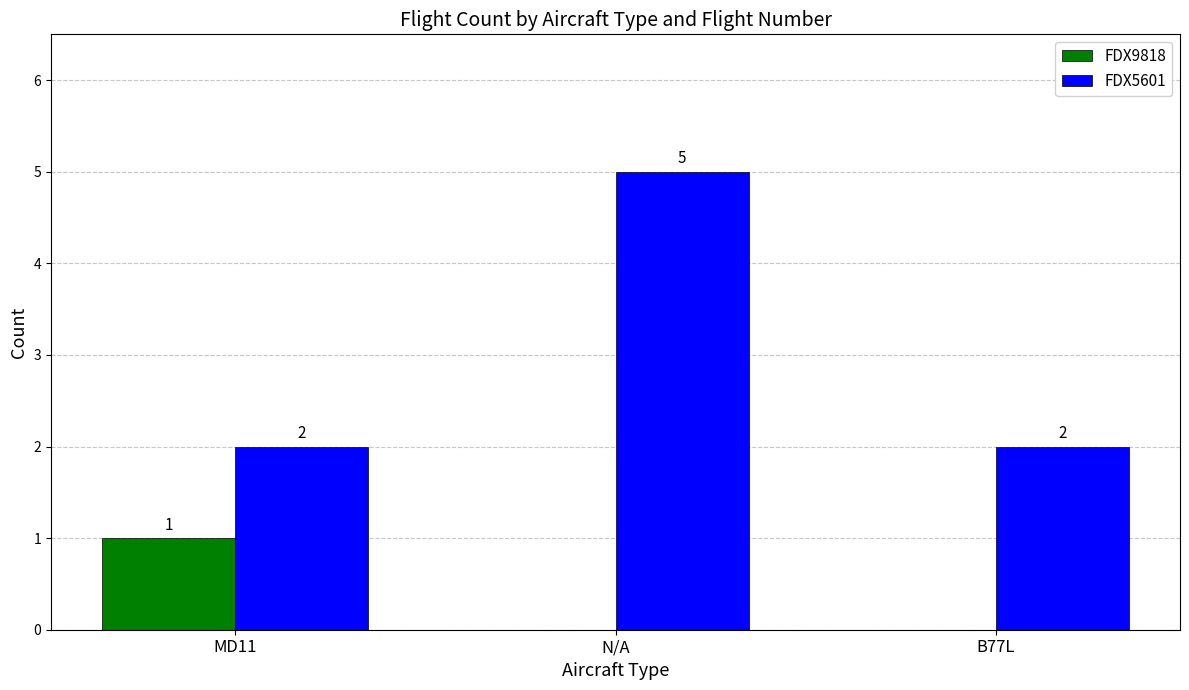

What is the sum of all FDX5601 values?

9